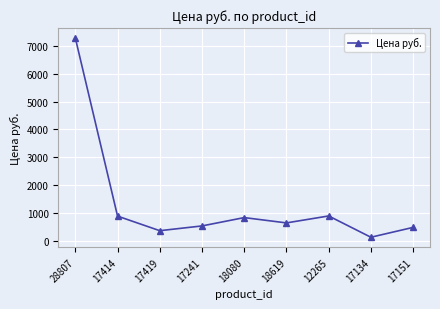

What is the value of the 8th point from the left?

151.0